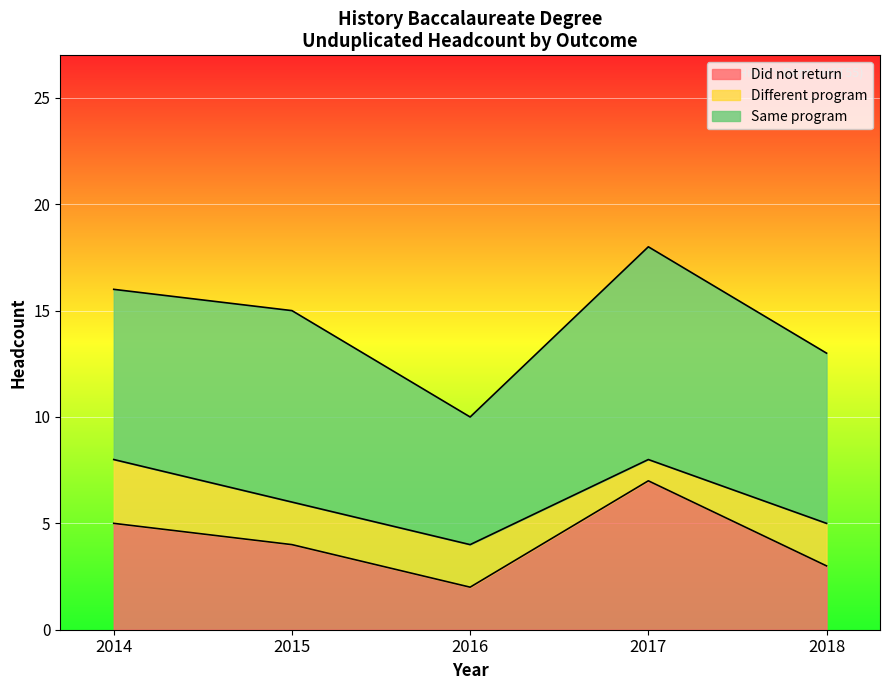

What is the total value across all series at 2017?

18